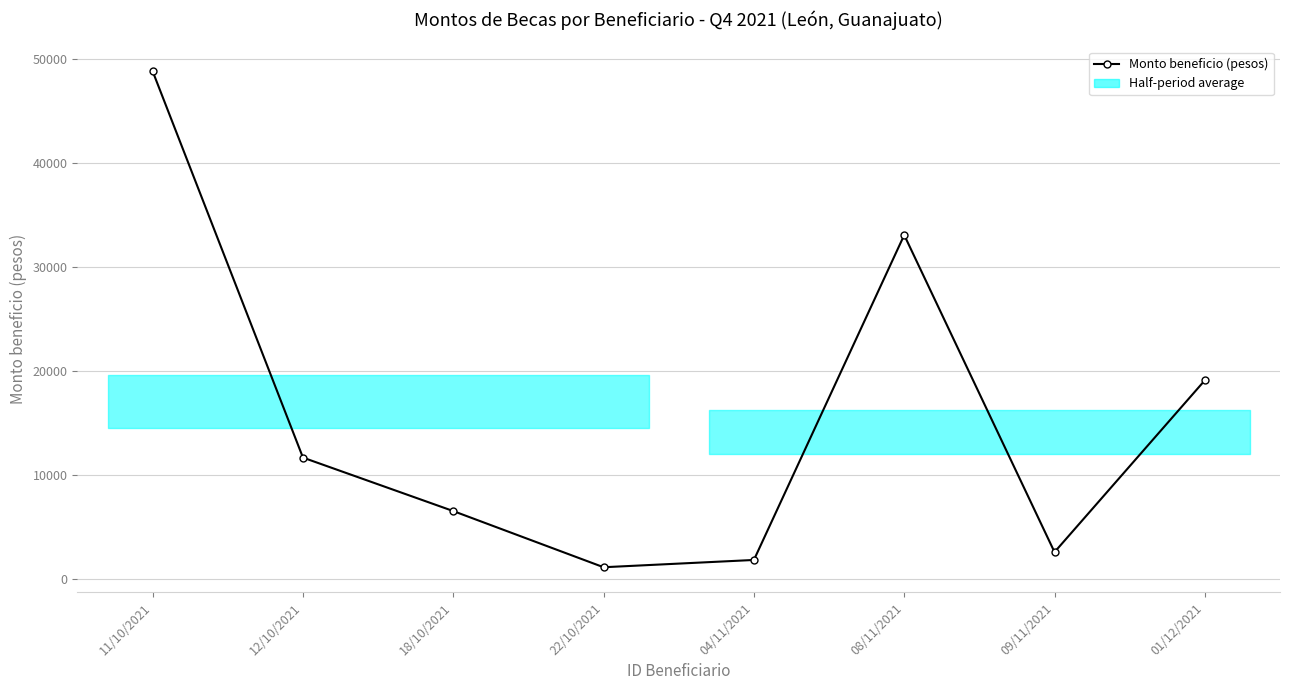

Where is the data nearest to the value 24938?

01/12/2021